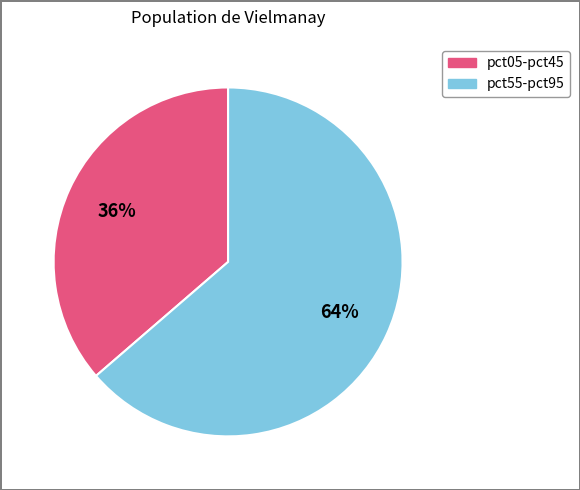

How many segments does this pie chart have?

2